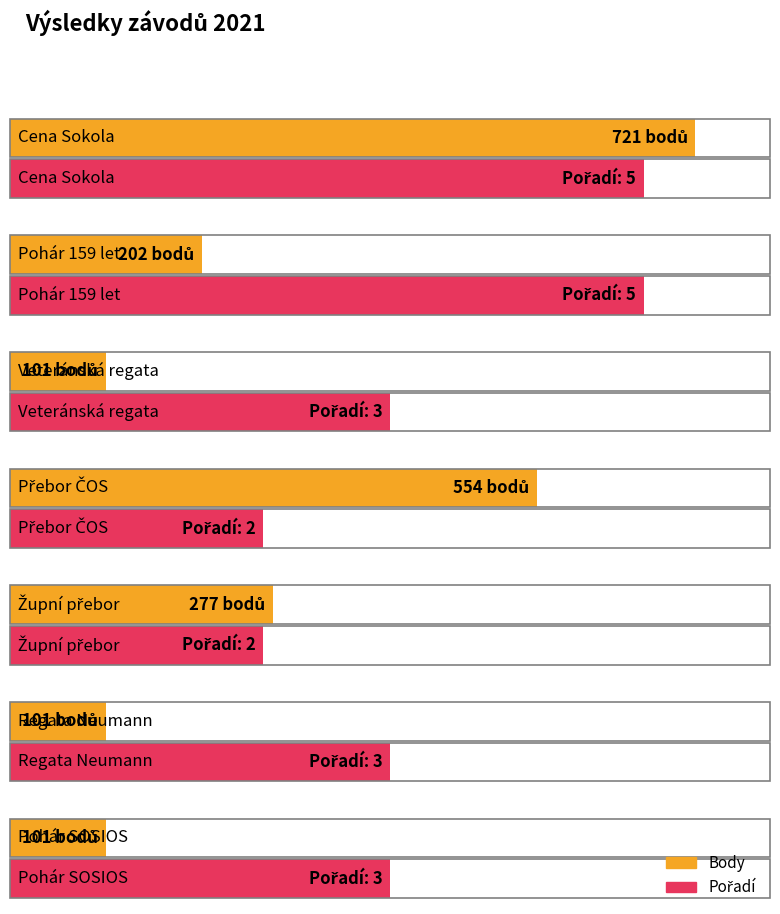

How many data points in Pořadí are less than 3?

2